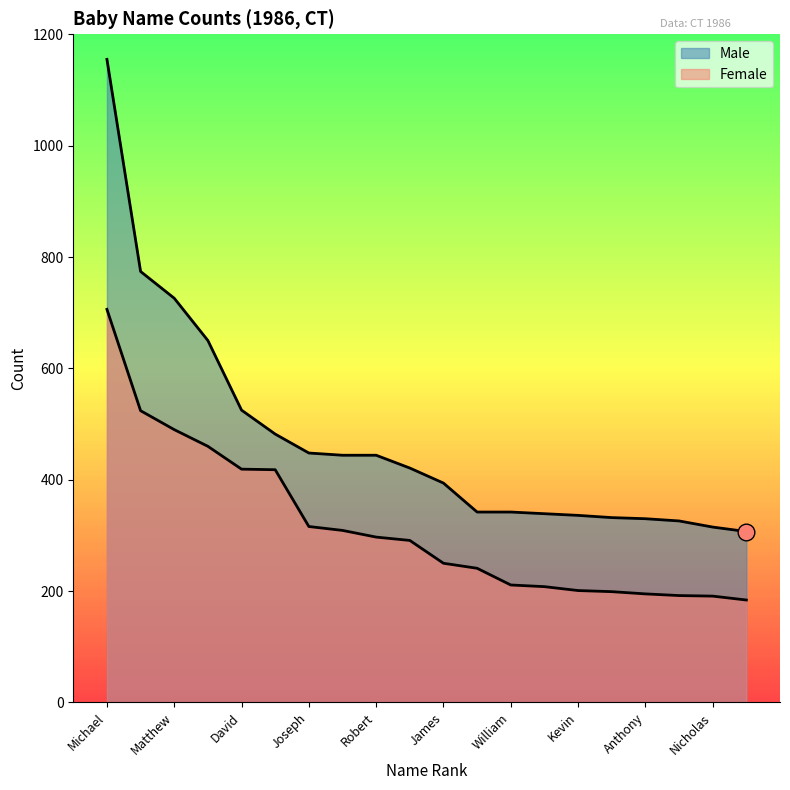

The value of Female at David is 651. True or false?

False